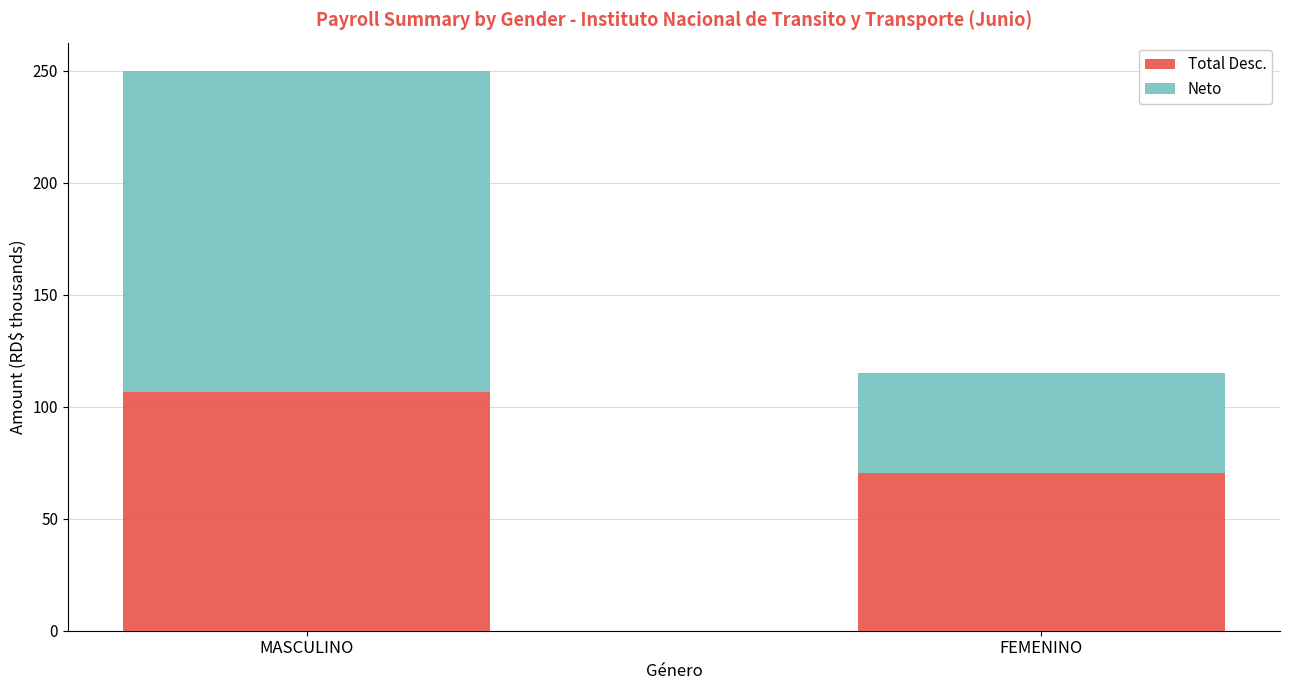

At which label is Total Desc. closest to 88?

FEMENINO